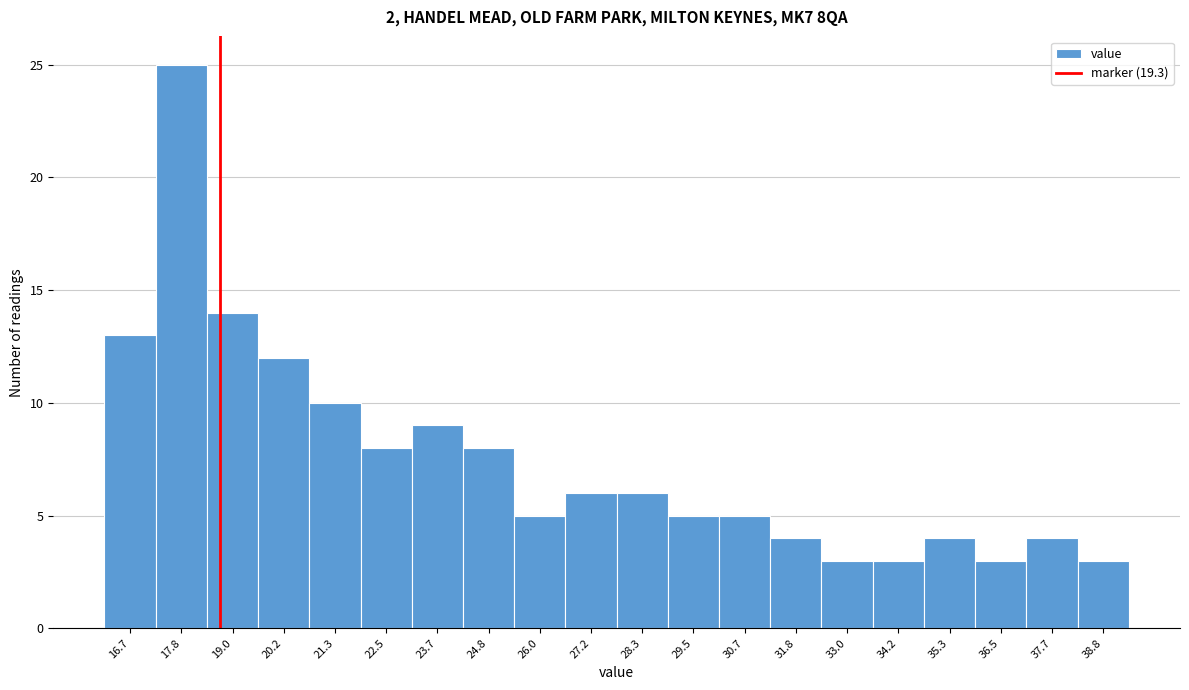

Reading left to right, what are all the values shown in this chart?

13	25	14	12	10	8	9	8	5	6	6	5	5	4	3	3	4	3	4	3